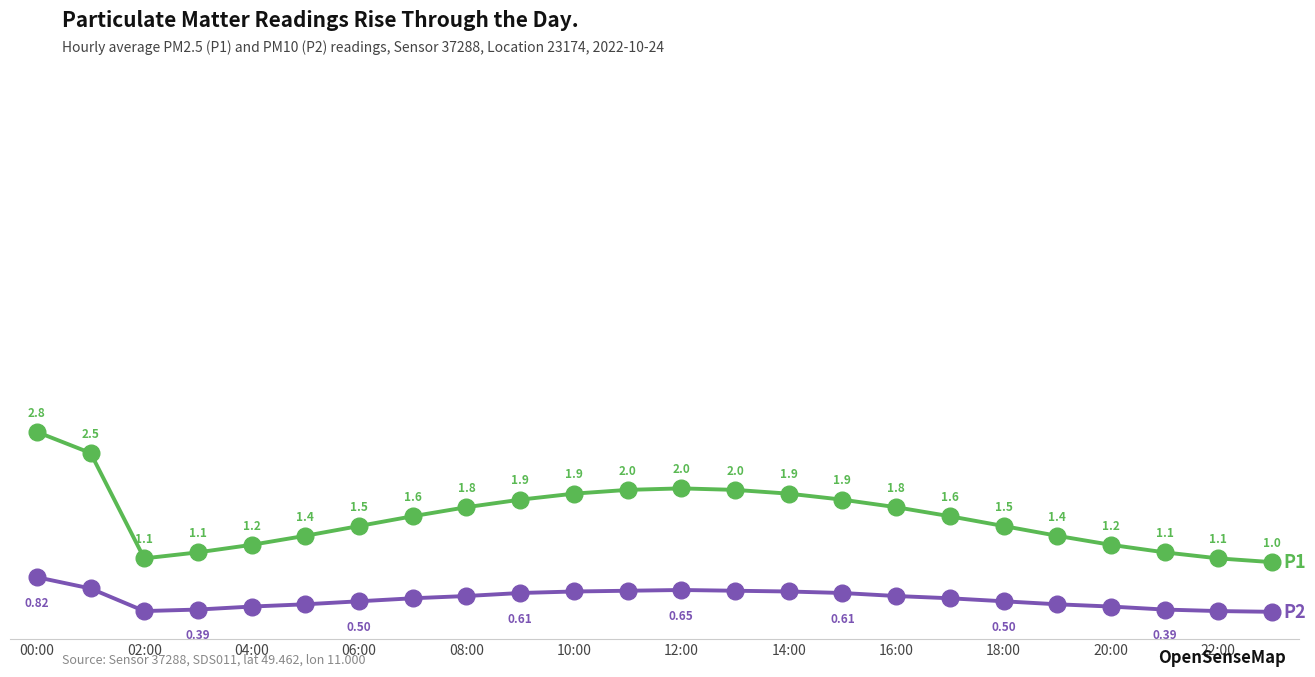

Does the chart have visible grid lines?

Yes